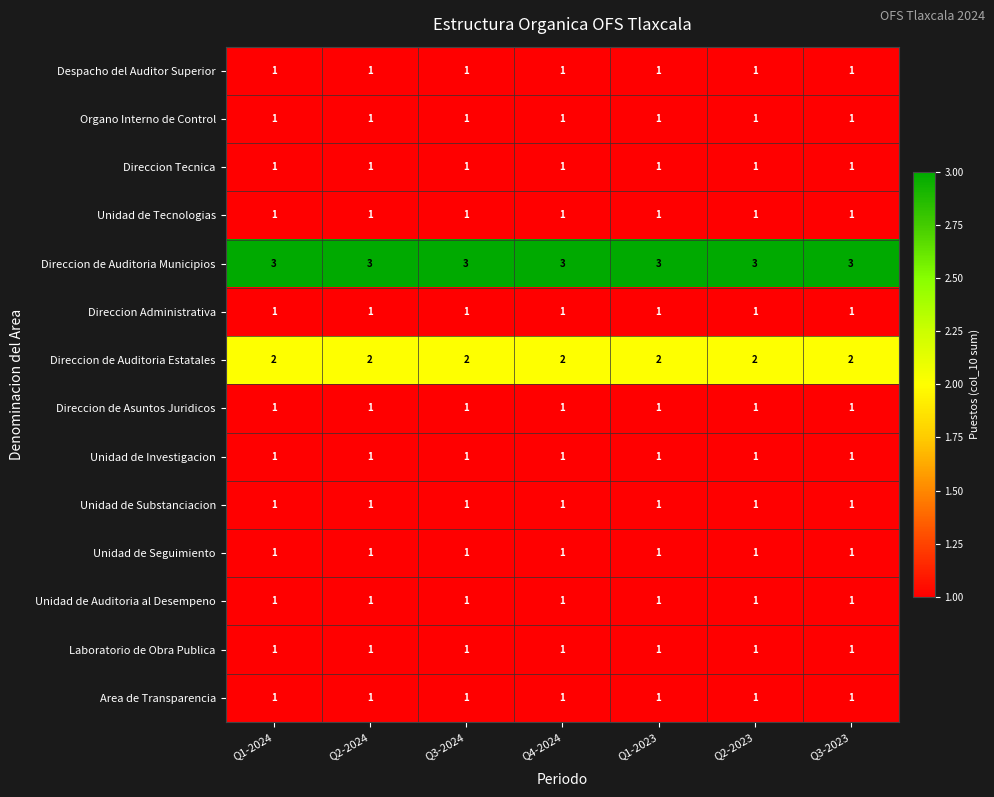

Which series has the largest total across all categories?

Direccion de Auditoria Municipios